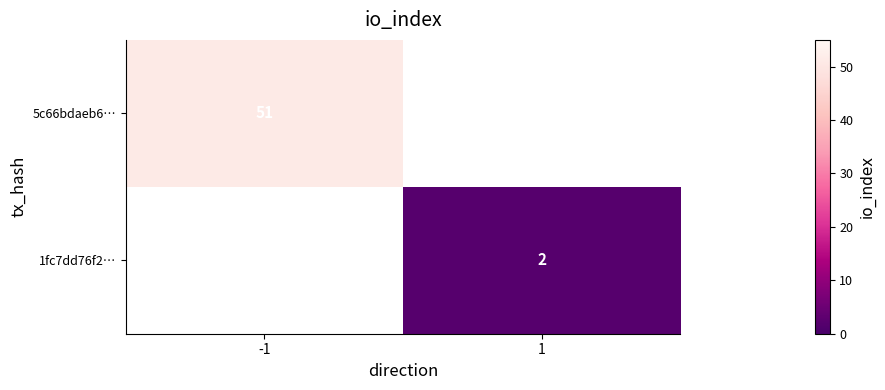

At which label does 1fc7dd76f2… reach its minimum?

-1